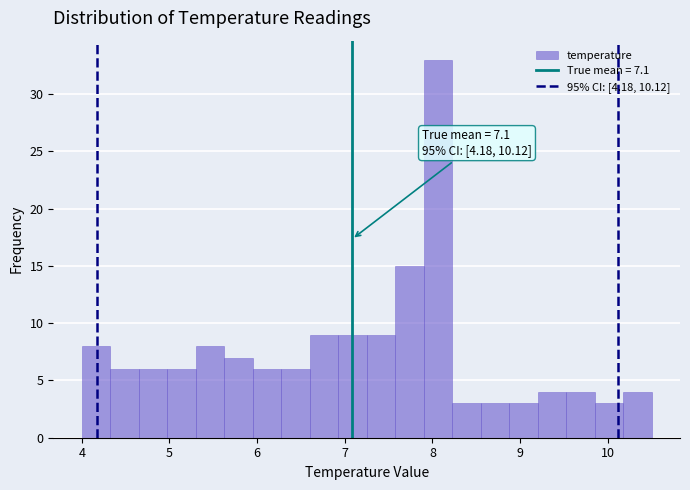

Around what value on the x-axis is the tallest bar? Give the approximate position of its centre, as read against the axis.

8.1